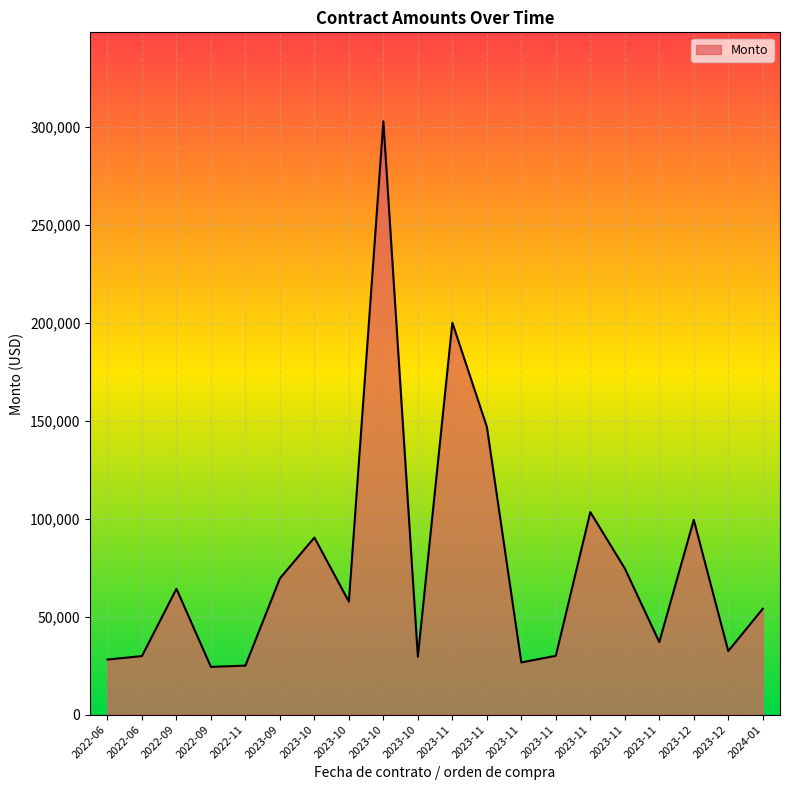

Is this an area chart (filled region under the line)?

Yes